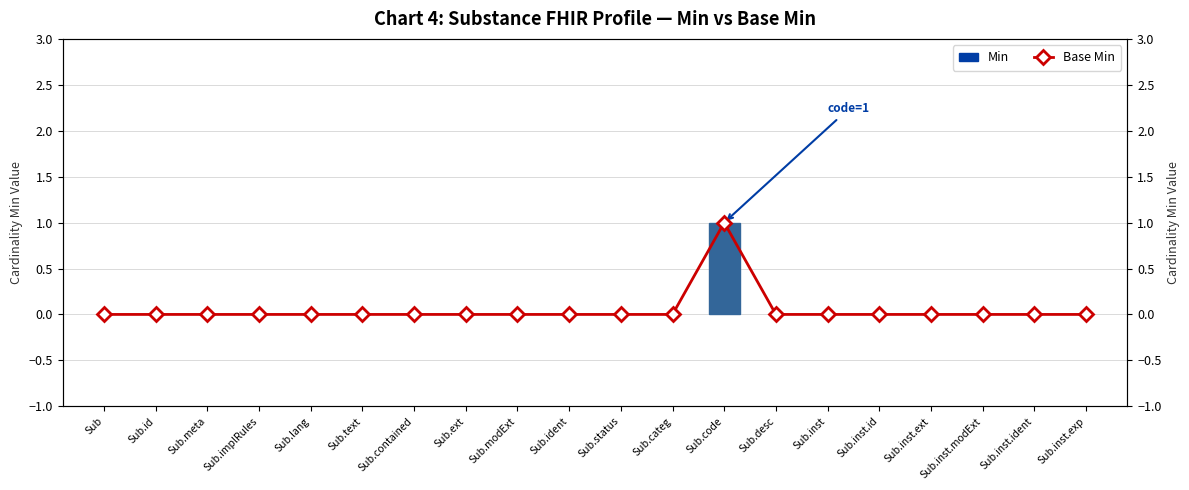

How many categories are shown in the chart?

20